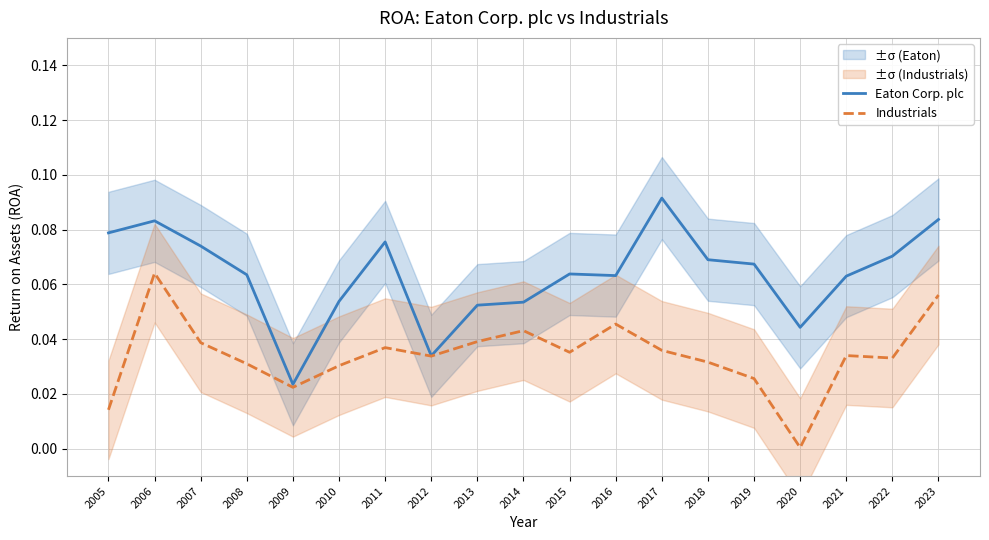

How many interior local peaks does the Eaton Corp. plc series have?

4